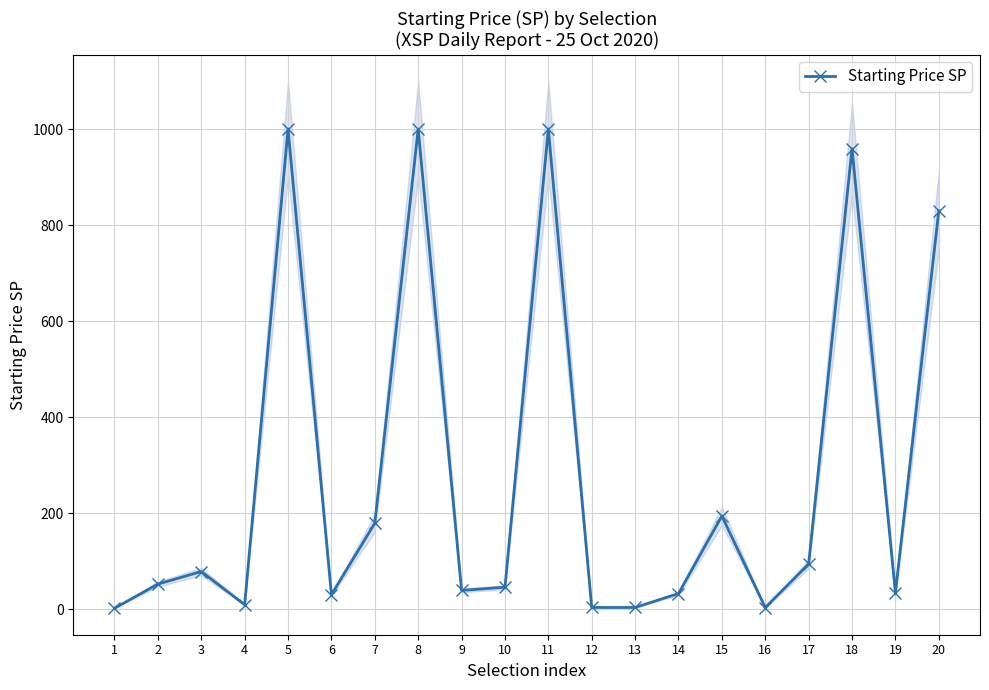

What is the sum of the values at 7 and 12?

182.8